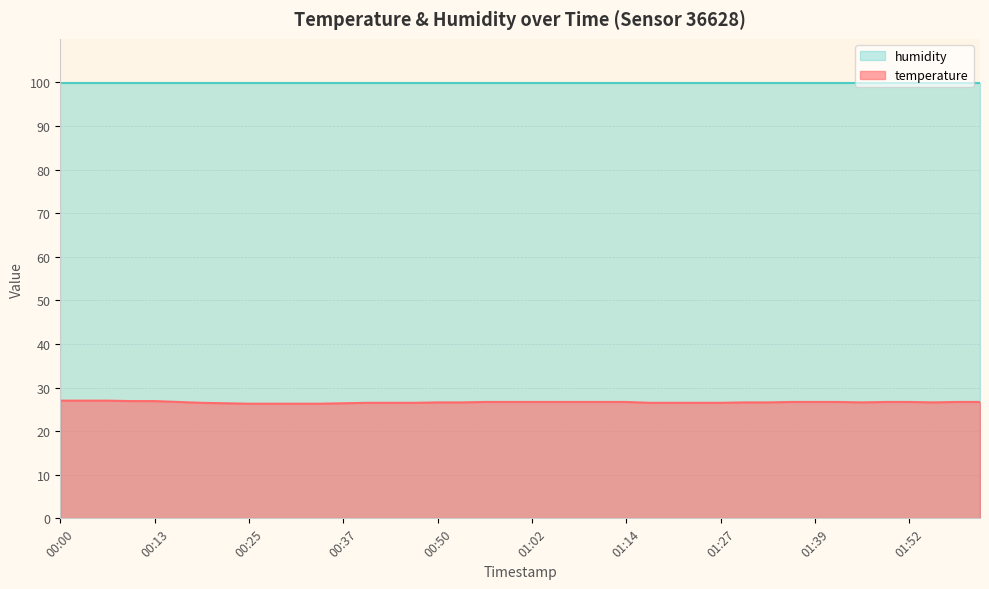

What position from the left is 01:14?

25